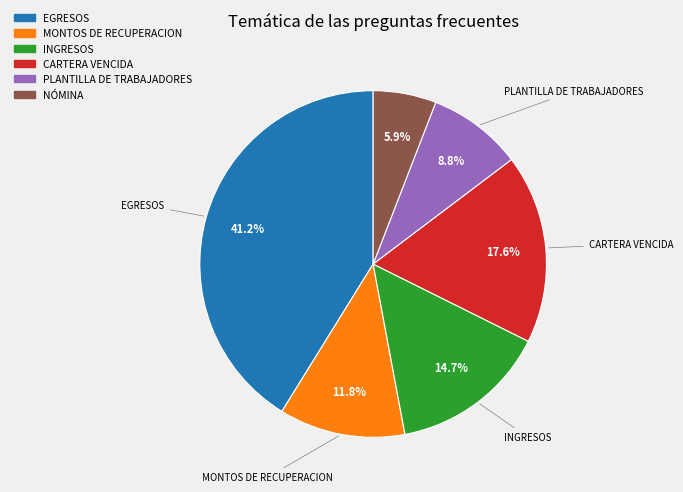

To the nearest percent, what percentage of the pie is MONTOS DE RECUPERACION?

12%